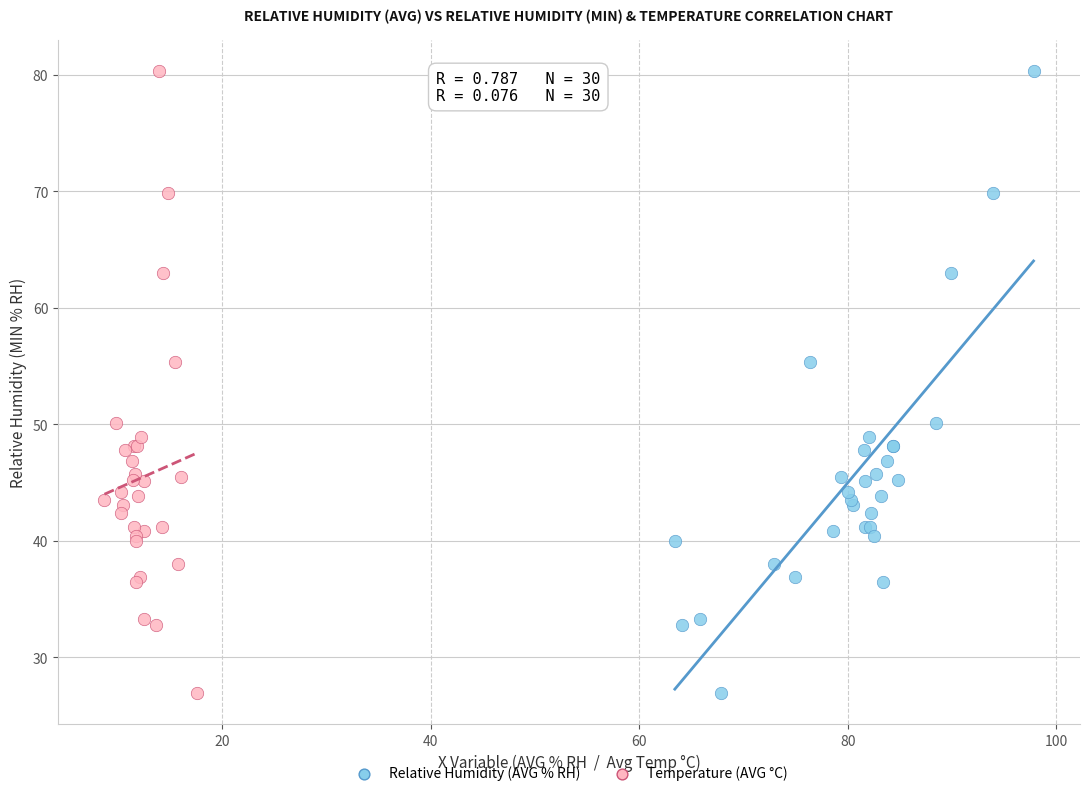

What are all the series names shown in the legend?

Relative Humidity (AVG % RH), Temperature (AVG °C)